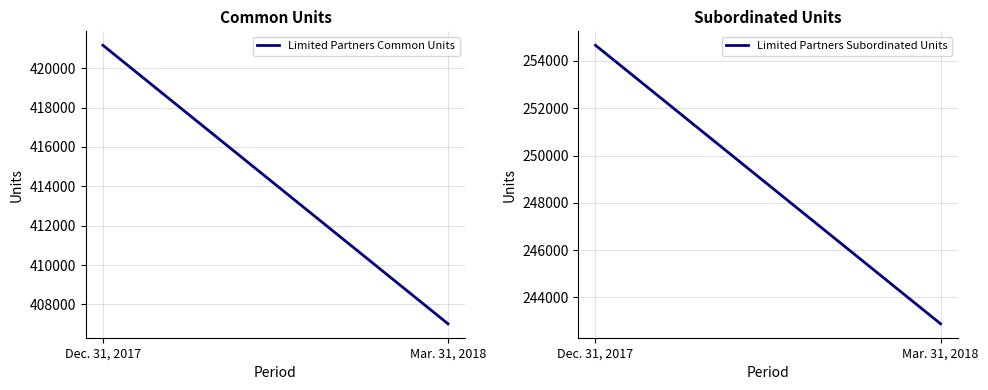

List the series in order of their overall mean, highest first.

Limited Partners Common Units, Limited Partners Subordinated Units